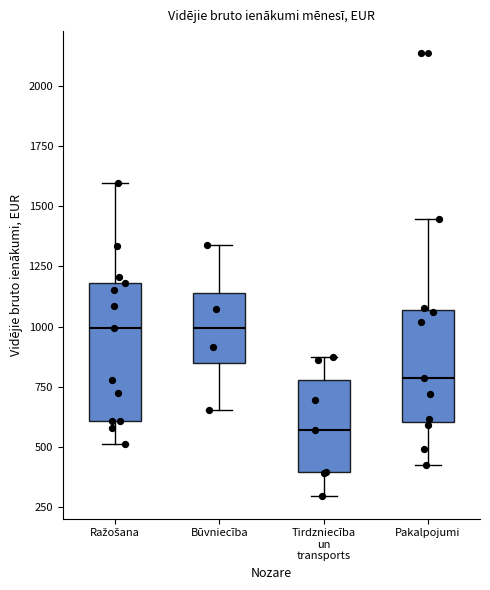

Comparing the boxes themselves (not the whiskers), which one is the tallest?

Ražošana